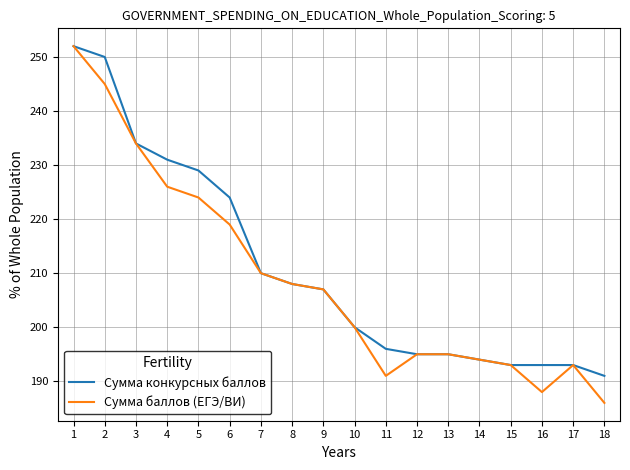

At which category does Сумма баллов (ЕГЭ/ВИ) reach its first local valley?

11